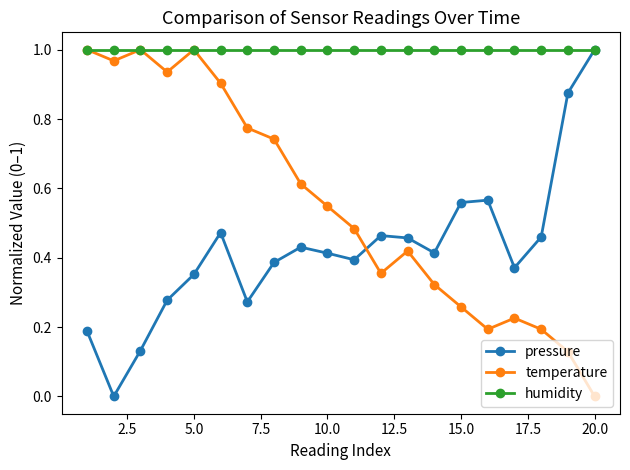

Which series has the largest total across all categories?

humidity